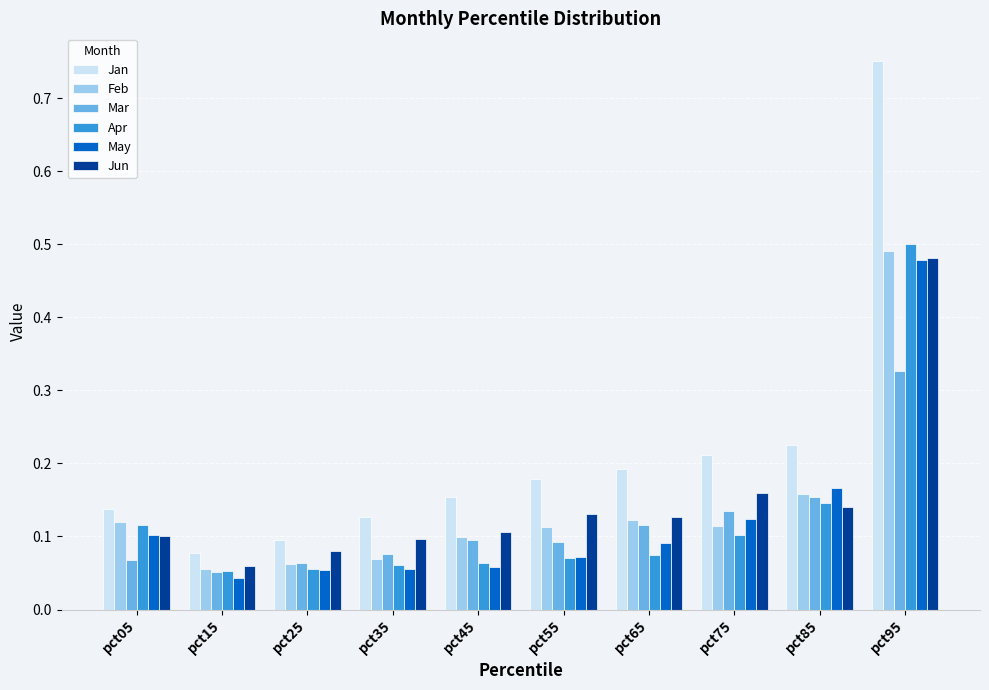

Where is Jan nearest to the value 0?

pct15